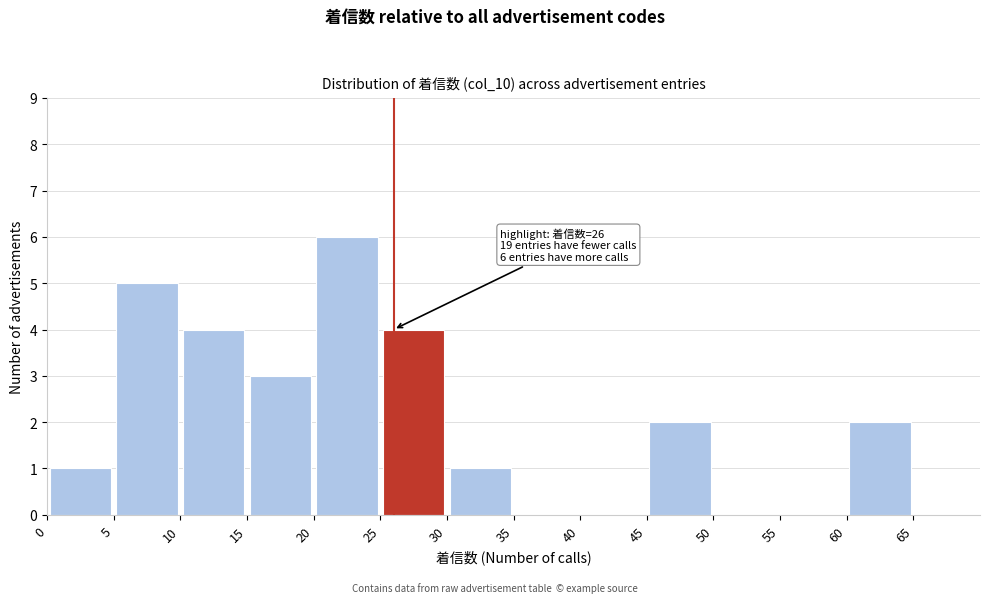

Over which range of the x-axis is the bar tallest?

20 to 25